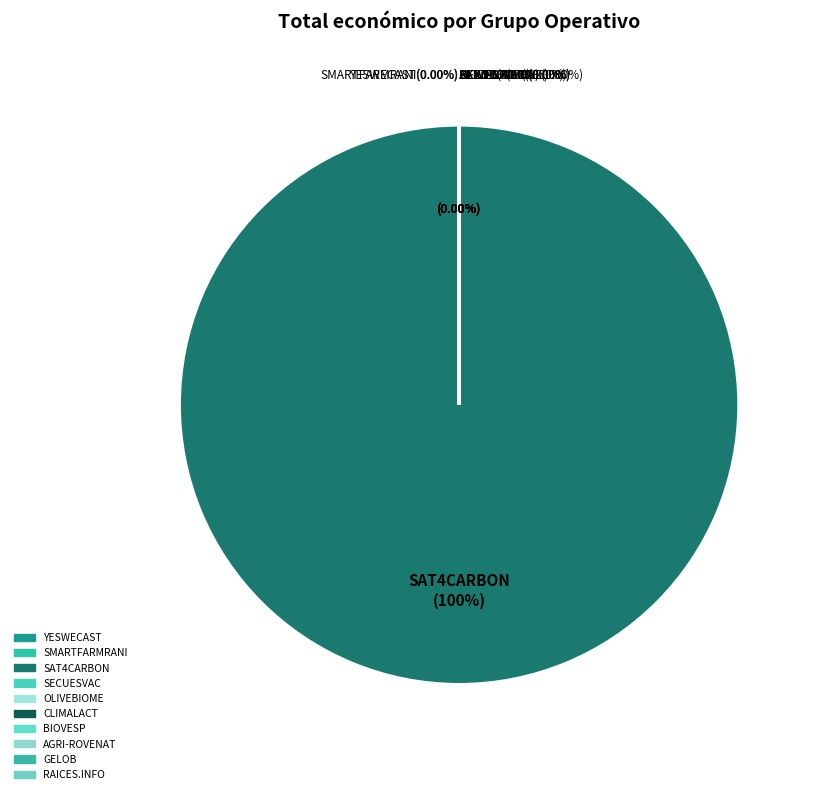

True or false: OLIVEBIOME accounts for 1% of the total.

False